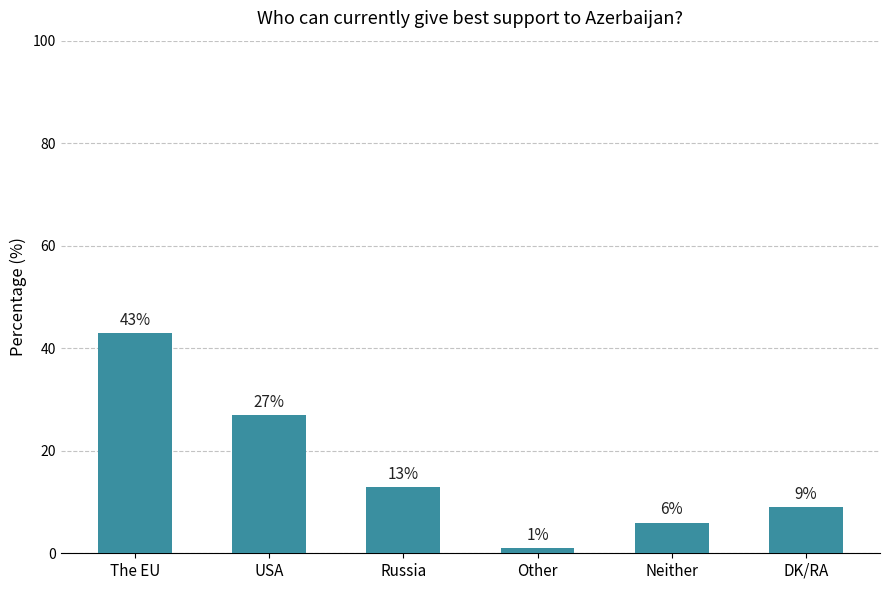

What is the sum of the values at USA and The EU?

70